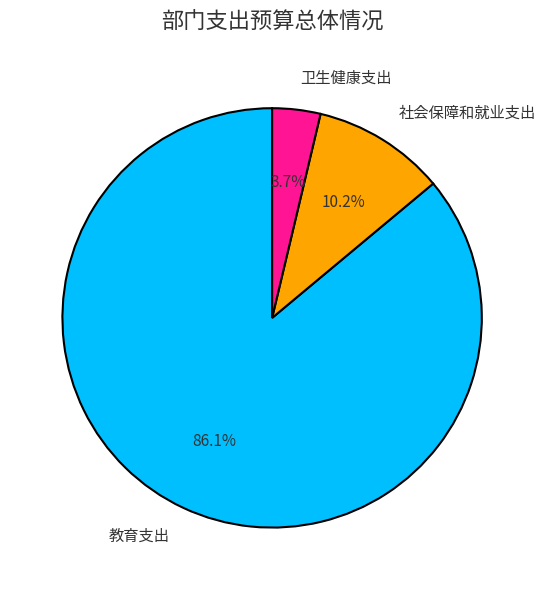

How many segments does this pie chart have?

3